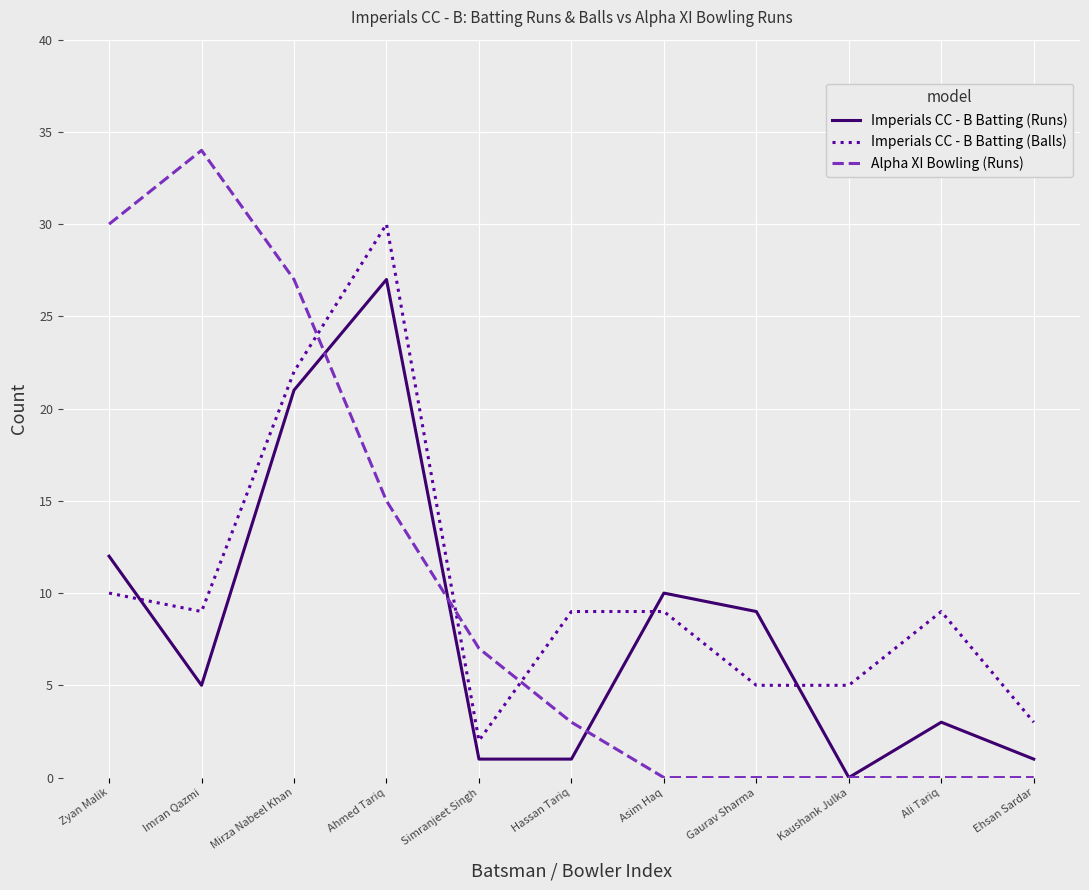

What are all the series names shown in the legend?

Imperials CC - B Batting (Runs), Imperials CC - B Batting (Balls), Alpha XI Bowling (Runs)